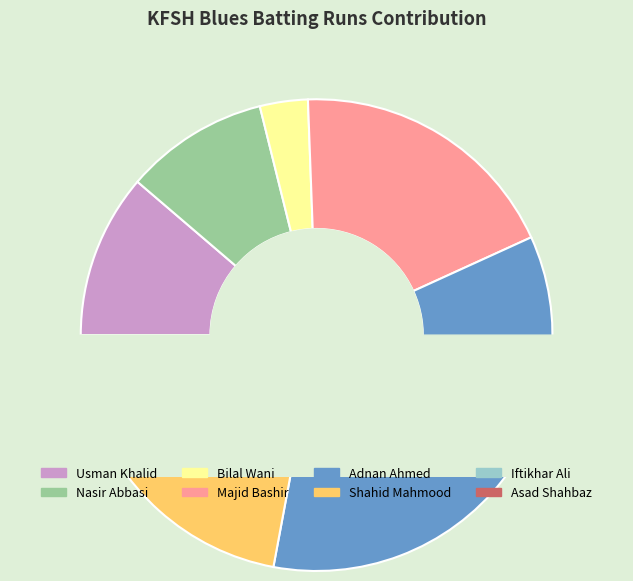

Between Usman Khalid and Majid Bashir, which is larger?

Majid Bashir